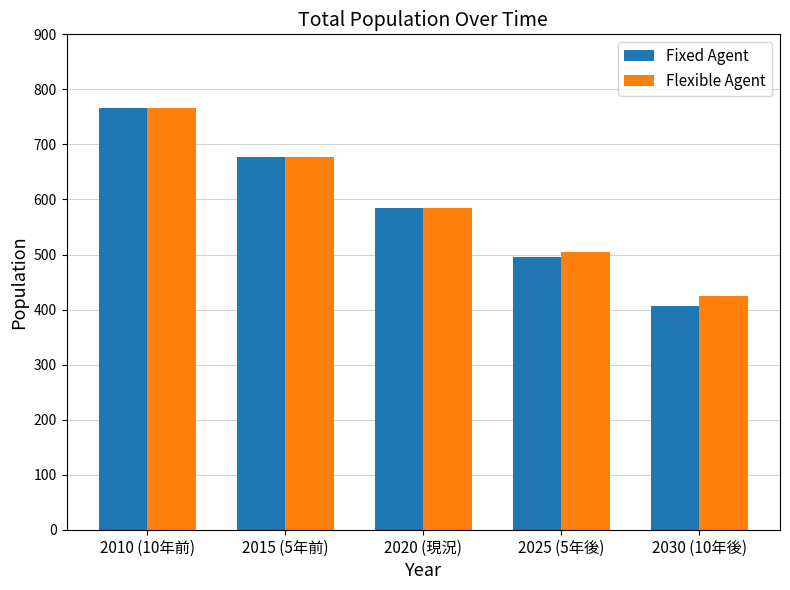

True or false: Fixed Agent has a value of 585 at 2020 (現況).

True